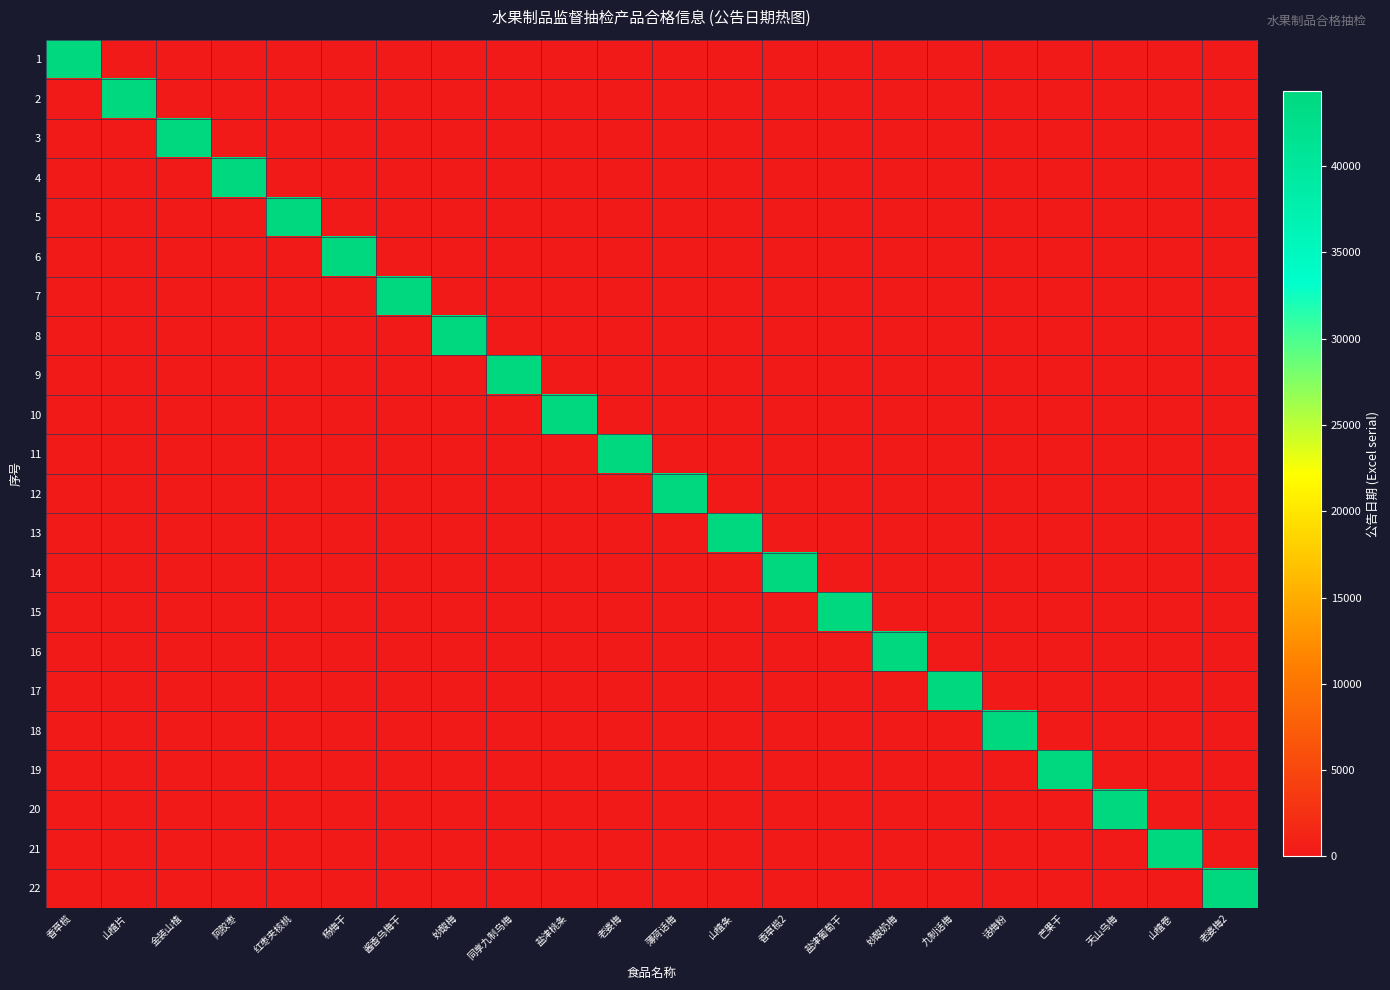

Reading right to left, extract all data points from this chart.

1: 老婆梅2=0	山楂卷=0	天山乌梅=0	芒果干=0	话梅粉=0	九制话梅=0	妙酸奶梅=0	盐津葡萄干=0	香草榄2=0	山楂条=0	薄荷话梅=0	老婆梅=0	盐津桃条=0	同享九制乌梅=0	妙酸梅=0	酱香乌梅干=0	杨梅干=0	红枣夹核桃=0	阿胶枣=0	金装山楂=0	山楂片=0	香草榄=44330
2: 老婆梅2=0	山楂卷=0	天山乌梅=0	芒果干=0	话梅粉=0	九制话梅=0	妙酸奶梅=0	盐津葡萄干=0	香草榄2=0	山楂条=0	薄荷话梅=0	老婆梅=0	盐津桃条=0	同享九制乌梅=0	妙酸梅=0	酱香乌梅干=0	杨梅干=0	红枣夹核桃=0	阿胶枣=0	金装山楂=0	山楂片=44330	香草榄=0
3: 老婆梅2=0	山楂卷=0	天山乌梅=0	芒果干=0	话梅粉=0	九制话梅=0	妙酸奶梅=0	盐津葡萄干=0	香草榄2=0	山楂条=0	薄荷话梅=0	老婆梅=0	盐津桃条=0	同享九制乌梅=0	妙酸梅=0	酱香乌梅干=0	杨梅干=0	红枣夹核桃=0	阿胶枣=0	金装山楂=44330	山楂片=0	香草榄=0
4: 老婆梅2=0	山楂卷=0	天山乌梅=0	芒果干=0	话梅粉=0	九制话梅=0	妙酸奶梅=0	盐津葡萄干=0	香草榄2=0	山楂条=0	薄荷话梅=0	老婆梅=0	盐津桃条=0	同享九制乌梅=0	妙酸梅=0	酱香乌梅干=0	杨梅干=0	红枣夹核桃=0	阿胶枣=44330	金装山楂=0	山楂片=0	香草榄=0
5: 老婆梅2=0	山楂卷=0	天山乌梅=0	芒果干=0	话梅粉=0	九制话梅=0	妙酸奶梅=0	盐津葡萄干=0	香草榄2=0	山楂条=0	薄荷话梅=0	老婆梅=0	盐津桃条=0	同享九制乌梅=0	妙酸梅=0	酱香乌梅干=0	杨梅干=0	红枣夹核桃=44330	阿胶枣=0	金装山楂=0	山楂片=0	香草榄=0
6: 老婆梅2=0	山楂卷=0	天山乌梅=0	芒果干=0	话梅粉=0	九制话梅=0	妙酸奶梅=0	盐津葡萄干=0	香草榄2=0	山楂条=0	薄荷话梅=0	老婆梅=0	盐津桃条=0	同享九制乌梅=0	妙酸梅=0	酱香乌梅干=0	杨梅干=44330	红枣夹核桃=0	阿胶枣=0	金装山楂=0	山楂片=0	香草榄=0
7: 老婆梅2=0	山楂卷=0	天山乌梅=0	芒果干=0	话梅粉=0	九制话梅=0	妙酸奶梅=0	盐津葡萄干=0	香草榄2=0	山楂条=0	薄荷话梅=0	老婆梅=0	盐津桃条=0	同享九制乌梅=0	妙酸梅=0	酱香乌梅干=44330	杨梅干=0	红枣夹核桃=0	阿胶枣=0	金装山楂=0	山楂片=0	香草榄=0
8: 老婆梅2=0	山楂卷=0	天山乌梅=0	芒果干=0	话梅粉=0	九制话梅=0	妙酸奶梅=0	盐津葡萄干=0	香草榄2=0	山楂条=0	薄荷话梅=0	老婆梅=0	盐津桃条=0	同享九制乌梅=0	妙酸梅=44330	酱香乌梅干=0	杨梅干=0	红枣夹核桃=0	阿胶枣=0	金装山楂=0	山楂片=0	香草榄=0
9: 老婆梅2=0	山楂卷=0	天山乌梅=0	芒果干=0	话梅粉=0	九制话梅=0	妙酸奶梅=0	盐津葡萄干=0	香草榄2=0	山楂条=0	薄荷话梅=0	老婆梅=0	盐津桃条=0	同享九制乌梅=44330	妙酸梅=0	酱香乌梅干=0	杨梅干=0	红枣夹核桃=0	阿胶枣=0	金装山楂=0	山楂片=0	香草榄=0
10: 老婆梅2=0	山楂卷=0	天山乌梅=0	芒果干=0	话梅粉=0	九制话梅=0	妙酸奶梅=0	盐津葡萄干=0	香草榄2=0	山楂条=0	薄荷话梅=0	老婆梅=0	盐津桃条=44330	同享九制乌梅=0	妙酸梅=0	酱香乌梅干=0	杨梅干=0	红枣夹核桃=0	阿胶枣=0	金装山楂=0	山楂片=0	香草榄=0
11: 老婆梅2=0	山楂卷=0	天山乌梅=0	芒果干=0	话梅粉=0	九制话梅=0	妙酸奶梅=0	盐津葡萄干=0	香草榄2=0	山楂条=0	薄荷话梅=0	老婆梅=44330	盐津桃条=0	同享九制乌梅=0	妙酸梅=0	酱香乌梅干=0	杨梅干=0	红枣夹核桃=0	阿胶枣=0	金装山楂=0	山楂片=0	香草榄=0
12: 老婆梅2=0	山楂卷=0	天山乌梅=0	芒果干=0	话梅粉=0	九制话梅=0	妙酸奶梅=0	盐津葡萄干=0	香草榄2=0	山楂条=0	薄荷话梅=44330	老婆梅=0	盐津桃条=0	同享九制乌梅=0	妙酸梅=0	酱香乌梅干=0	杨梅干=0	红枣夹核桃=0	阿胶枣=0	金装山楂=0	山楂片=0	香草榄=0
13: 老婆梅2=0	山楂卷=0	天山乌梅=0	芒果干=0	话梅粉=0	九制话梅=0	妙酸奶梅=0	盐津葡萄干=0	香草榄2=0	山楂条=44330	薄荷话梅=0	老婆梅=0	盐津桃条=0	同享九制乌梅=0	妙酸梅=0	酱香乌梅干=0	杨梅干=0	红枣夹核桃=0	阿胶枣=0	金装山楂=0	山楂片=0	香草榄=0
14: 老婆梅2=0	山楂卷=0	天山乌梅=0	芒果干=0	话梅粉=0	九制话梅=0	妙酸奶梅=0	盐津葡萄干=0	香草榄2=44330	山楂条=0	薄荷话梅=0	老婆梅=0	盐津桃条=0	同享九制乌梅=0	妙酸梅=0	酱香乌梅干=0	杨梅干=0	红枣夹核桃=0	阿胶枣=0	金装山楂=0	山楂片=0	香草榄=0
15: 老婆梅2=0	山楂卷=0	天山乌梅=0	芒果干=0	话梅粉=0	九制话梅=0	妙酸奶梅=0	盐津葡萄干=44330	香草榄2=0	山楂条=0	薄荷话梅=0	老婆梅=0	盐津桃条=0	同享九制乌梅=0	妙酸梅=0	酱香乌梅干=0	杨梅干=0	红枣夹核桃=0	阿胶枣=0	金装山楂=0	山楂片=0	香草榄=0
16: 老婆梅2=0	山楂卷=0	天山乌梅=0	芒果干=0	话梅粉=0	九制话梅=0	妙酸奶梅=44330	盐津葡萄干=0	香草榄2=0	山楂条=0	薄荷话梅=0	老婆梅=0	盐津桃条=0	同享九制乌梅=0	妙酸梅=0	酱香乌梅干=0	杨梅干=0	红枣夹核桃=0	阿胶枣=0	金装山楂=0	山楂片=0	香草榄=0
17: 老婆梅2=0	山楂卷=0	天山乌梅=0	芒果干=0	话梅粉=0	九制话梅=44330	妙酸奶梅=0	盐津葡萄干=0	香草榄2=0	山楂条=0	薄荷话梅=0	老婆梅=0	盐津桃条=0	同享九制乌梅=0	妙酸梅=0	酱香乌梅干=0	杨梅干=0	红枣夹核桃=0	阿胶枣=0	金装山楂=0	山楂片=0	香草榄=0
18: 老婆梅2=0	山楂卷=0	天山乌梅=0	芒果干=0	话梅粉=44330	九制话梅=0	妙酸奶梅=0	盐津葡萄干=0	香草榄2=0	山楂条=0	薄荷话梅=0	老婆梅=0	盐津桃条=0	同享九制乌梅=0	妙酸梅=0	酱香乌梅干=0	杨梅干=0	红枣夹核桃=0	阿胶枣=0	金装山楂=0	山楂片=0	香草榄=0
19: 老婆梅2=0	山楂卷=0	天山乌梅=0	芒果干=44330	话梅粉=0	九制话梅=0	妙酸奶梅=0	盐津葡萄干=0	香草榄2=0	山楂条=0	薄荷话梅=0	老婆梅=0	盐津桃条=0	同享九制乌梅=0	妙酸梅=0	酱香乌梅干=0	杨梅干=0	红枣夹核桃=0	阿胶枣=0	金装山楂=0	山楂片=0	香草榄=0
20: 老婆梅2=0	山楂卷=0	天山乌梅=44330	芒果干=0	话梅粉=0	九制话梅=0	妙酸奶梅=0	盐津葡萄干=0	香草榄2=0	山楂条=0	薄荷话梅=0	老婆梅=0	盐津桃条=0	同享九制乌梅=0	妙酸梅=0	酱香乌梅干=0	杨梅干=0	红枣夹核桃=0	阿胶枣=0	金装山楂=0	山楂片=0	香草榄=0
21: 老婆梅2=0	山楂卷=44330	天山乌梅=0	芒果干=0	话梅粉=0	九制话梅=0	妙酸奶梅=0	盐津葡萄干=0	香草榄2=0	山楂条=0	薄荷话梅=0	老婆梅=0	盐津桃条=0	同享九制乌梅=0	妙酸梅=0	酱香乌梅干=0	杨梅干=0	红枣夹核桃=0	阿胶枣=0	金装山楂=0	山楂片=0	香草榄=0
22: 老婆梅2=44330	山楂卷=0	天山乌梅=0	芒果干=0	话梅粉=0	九制话梅=0	妙酸奶梅=0	盐津葡萄干=0	香草榄2=0	山楂条=0	薄荷话梅=0	老婆梅=0	盐津桃条=0	同享九制乌梅=0	妙酸梅=0	酱香乌梅干=0	杨梅干=0	红枣夹核桃=0	阿胶枣=0	金装山楂=0	山楂片=0	香草榄=0